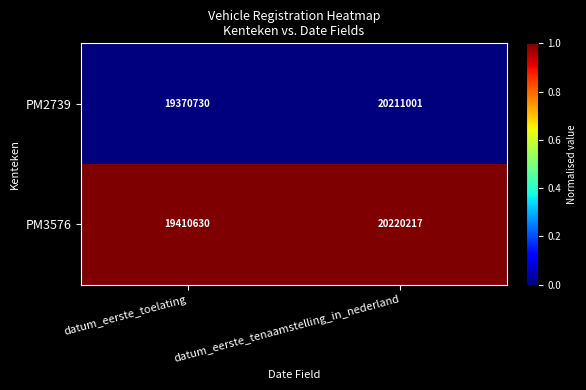

What is the average value of the PM3576 series?

19815424